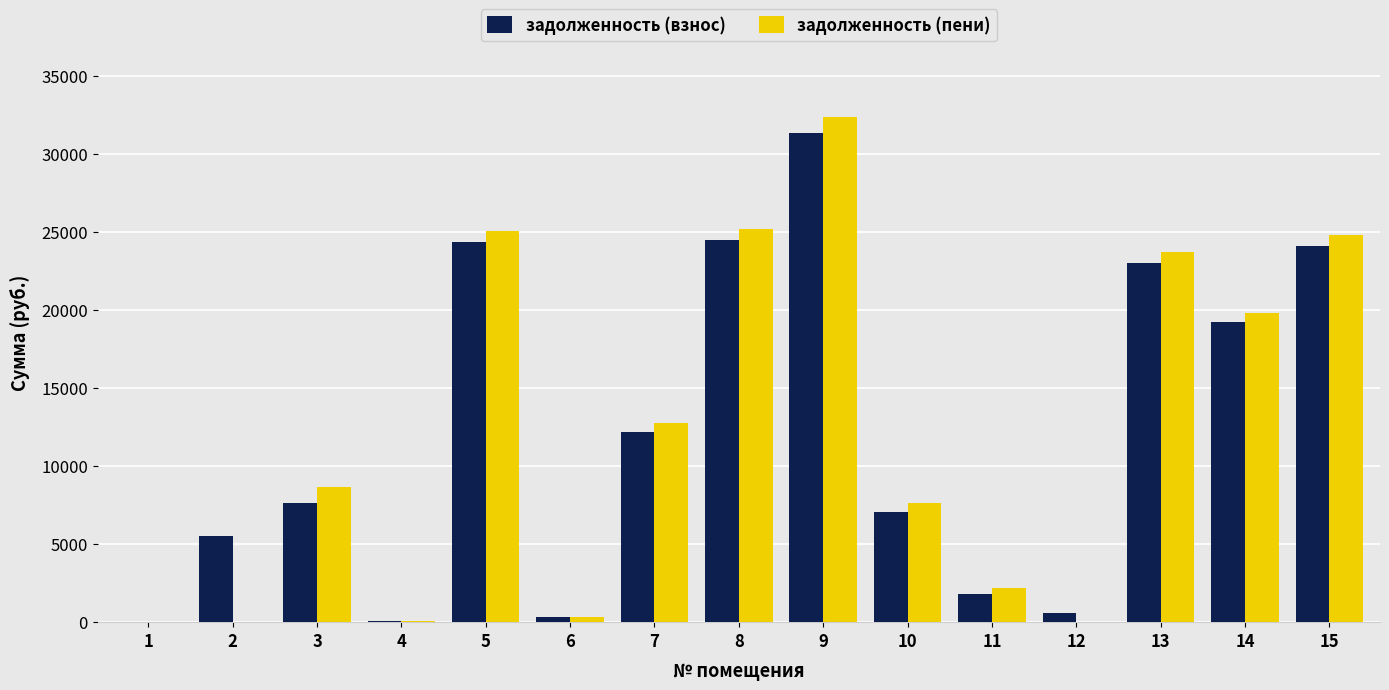

What is the highest value of the задолженность (взнос) series?

31341.4